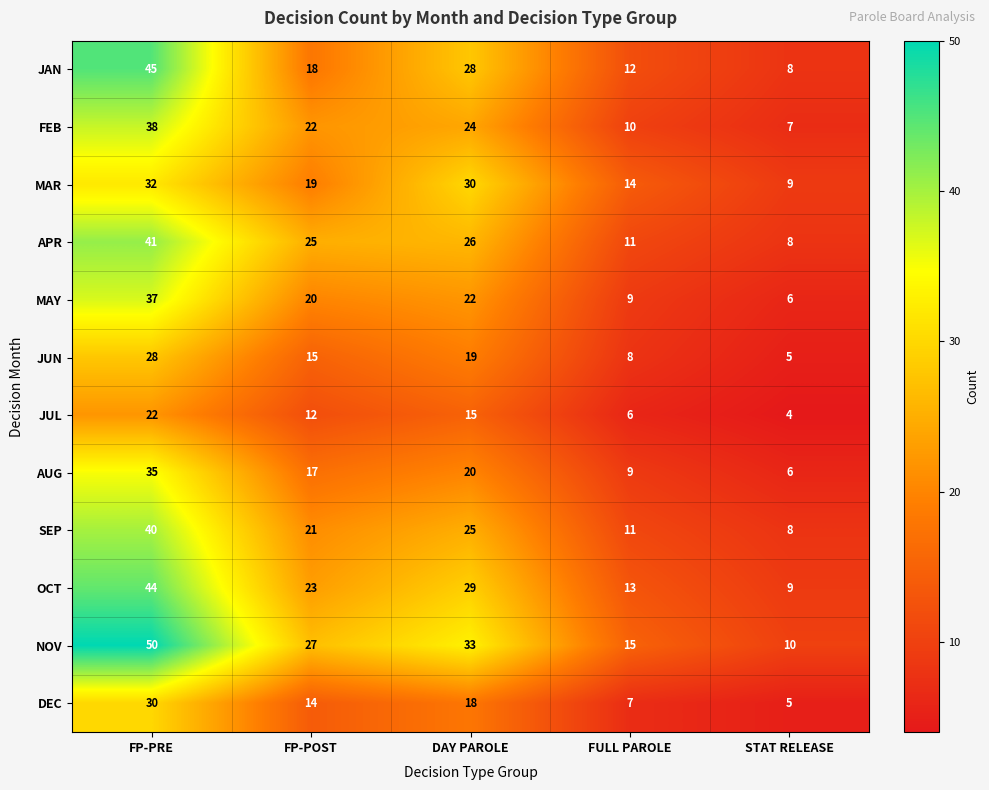

What is the greatest value displayed?

50